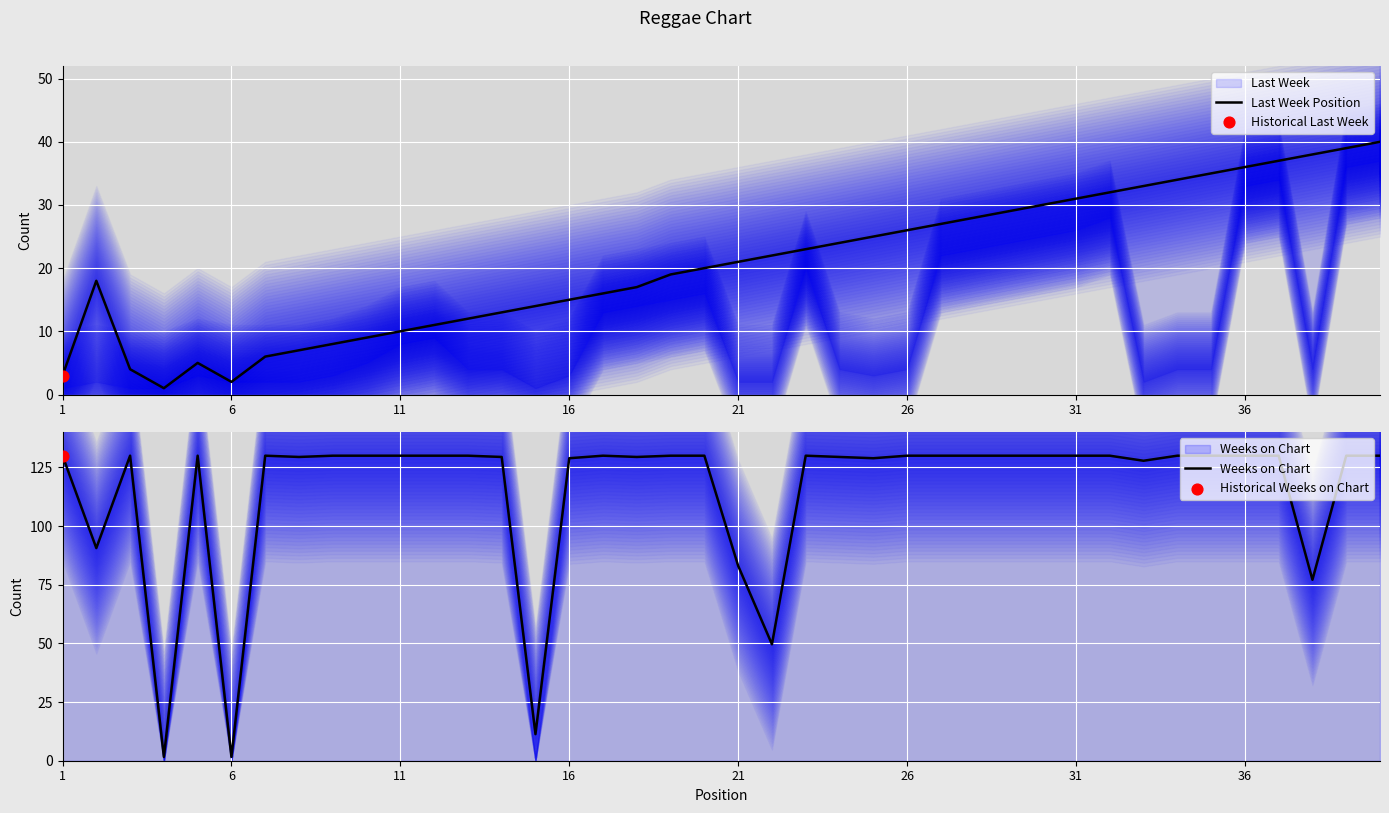

At how many categories does at least one series exceed 45?

37